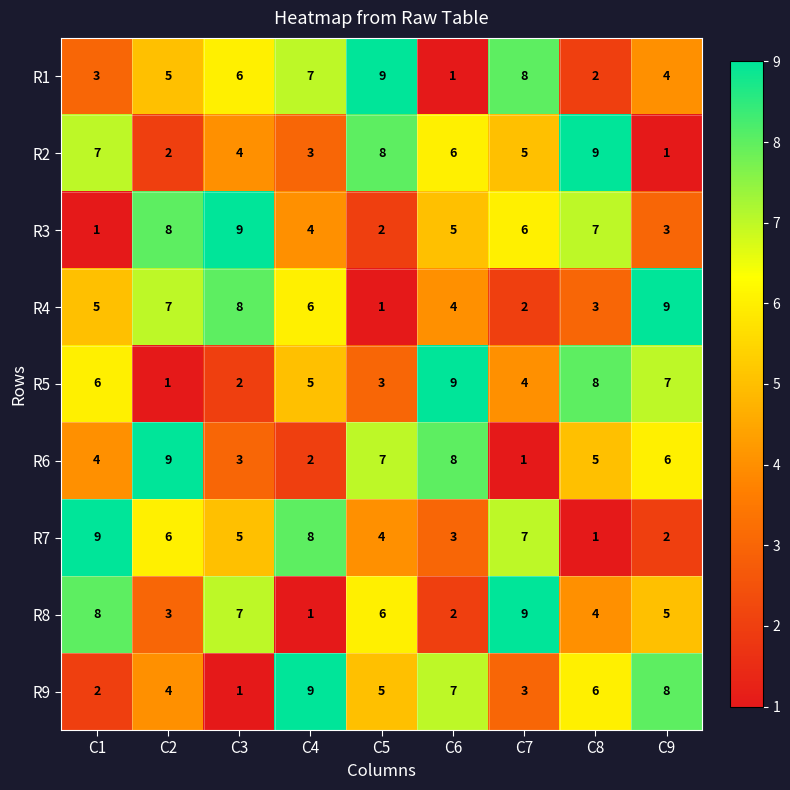

What is the total value across all series at C1?

45